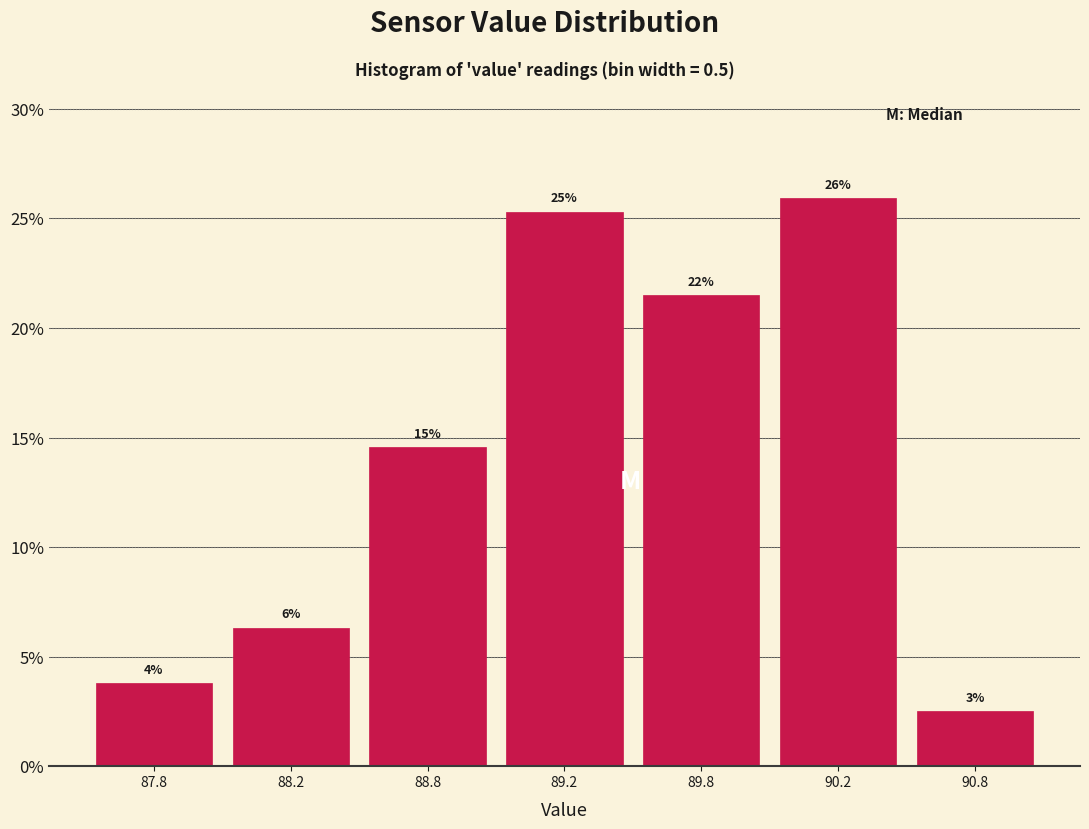

How many bars are there in total?

7